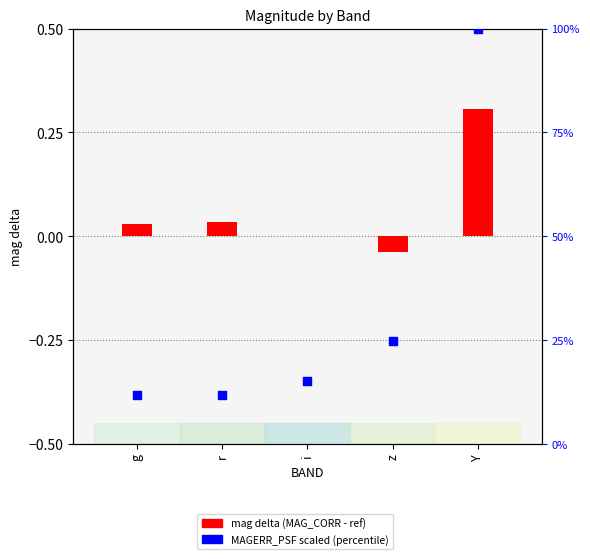

At which category is the sum across all series the highest?

Y